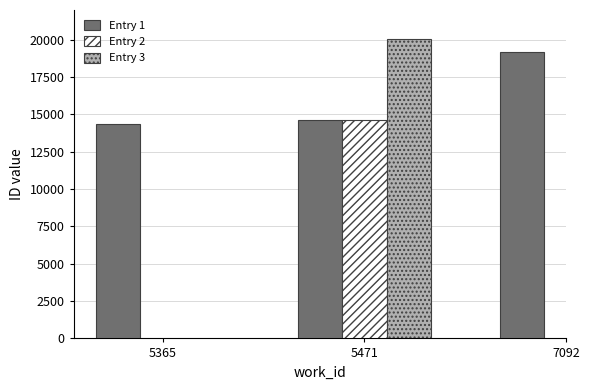

True or false: Entry 1 has a value of 14627 at 5471.

True